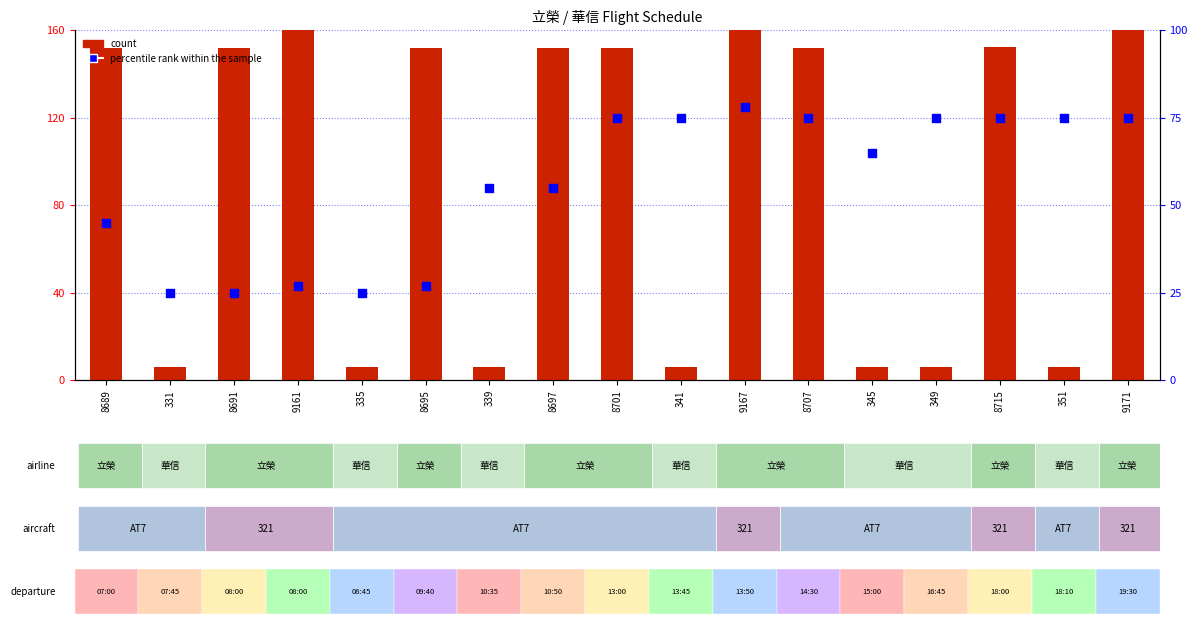

Which series has the largest Y range (max minus min)?

count